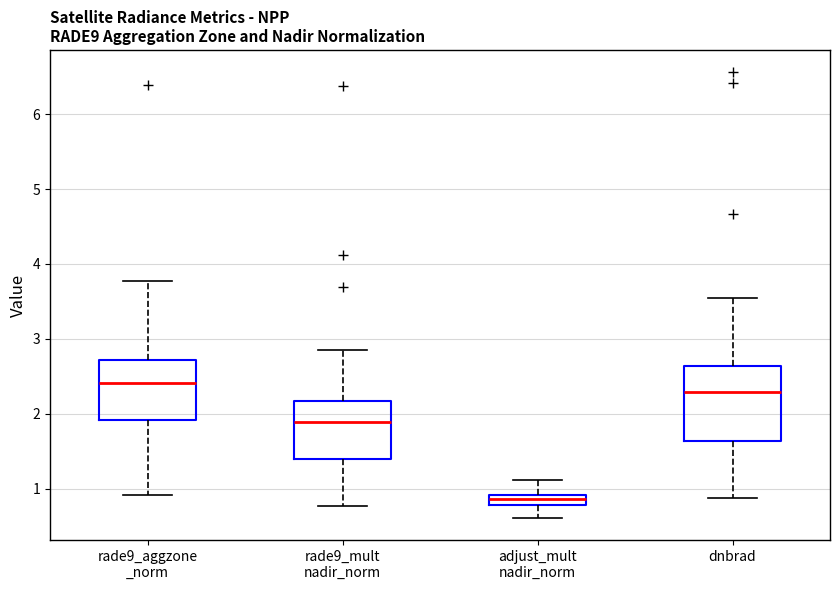

Which box's median line is the lowest?

adjust_mult nadir_norm